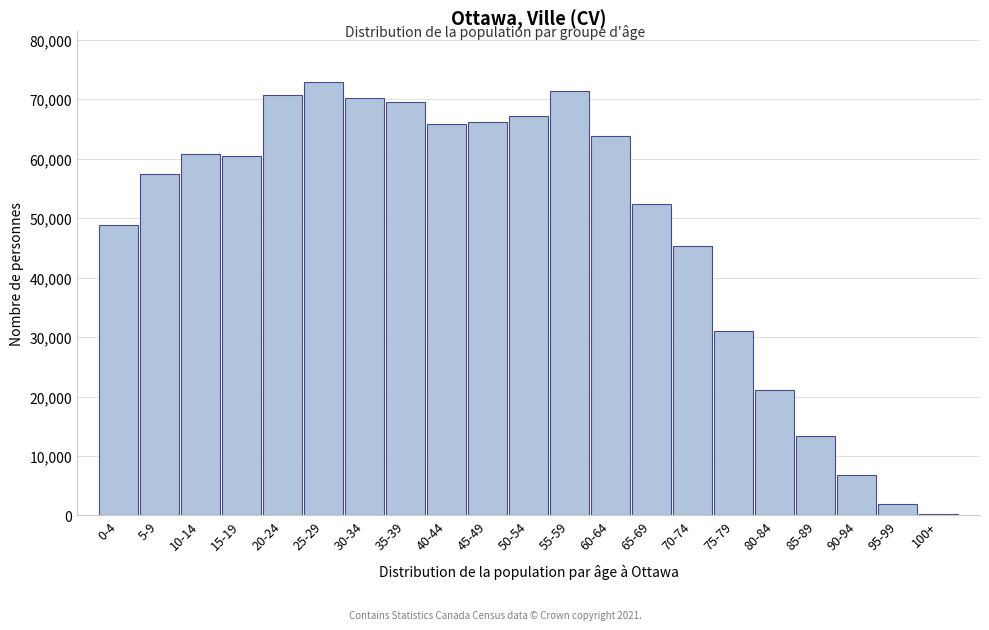

Reading left to right, list all the values displayed in this chart.

0-4=48790	5-9=57410	10-14=60720	15-19=60385	20-24=70785	25-29=72830	30-34=70190	35-39=69520	40-44=65890	45-49=66240	50-54=67265	55-59=71465	60-64=63795	65-69=52355	70-74=45375	75-79=30940	80-84=21080	85-89=13385	90-94=6775	95-99=1960	100+=275